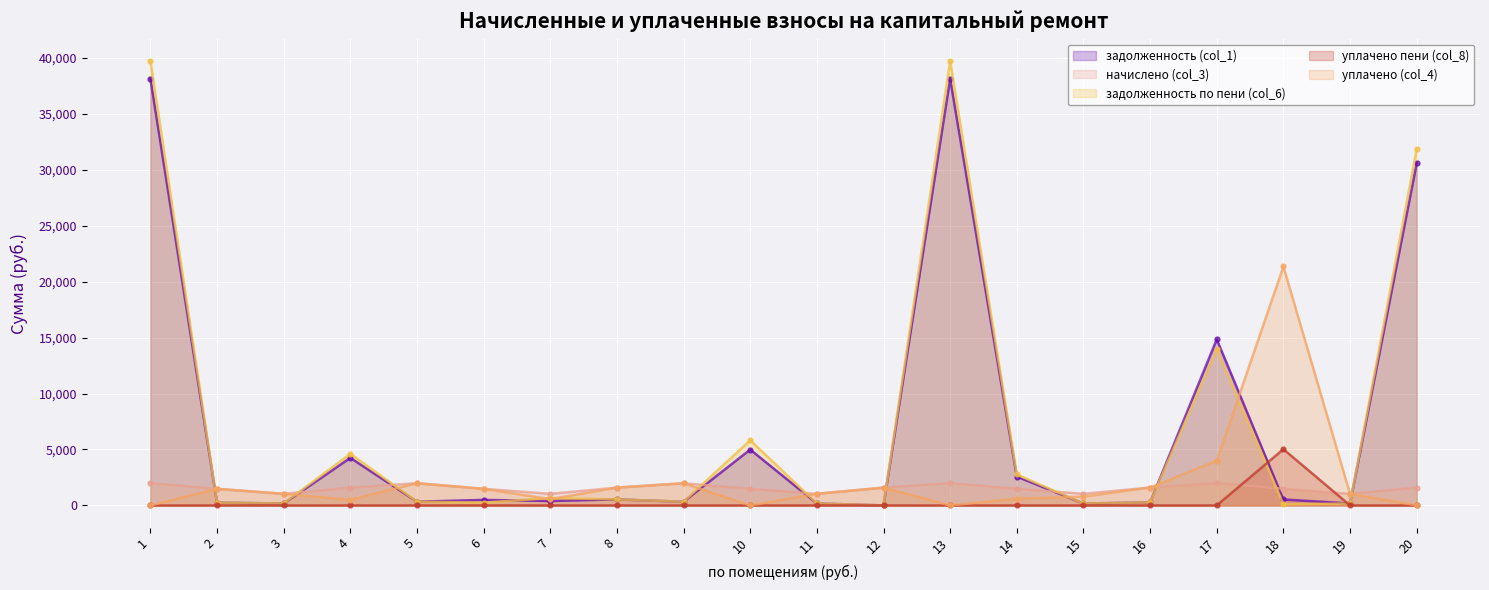

The уплачено пени (col_8) series shows 0.0 at 7. True or false?

True